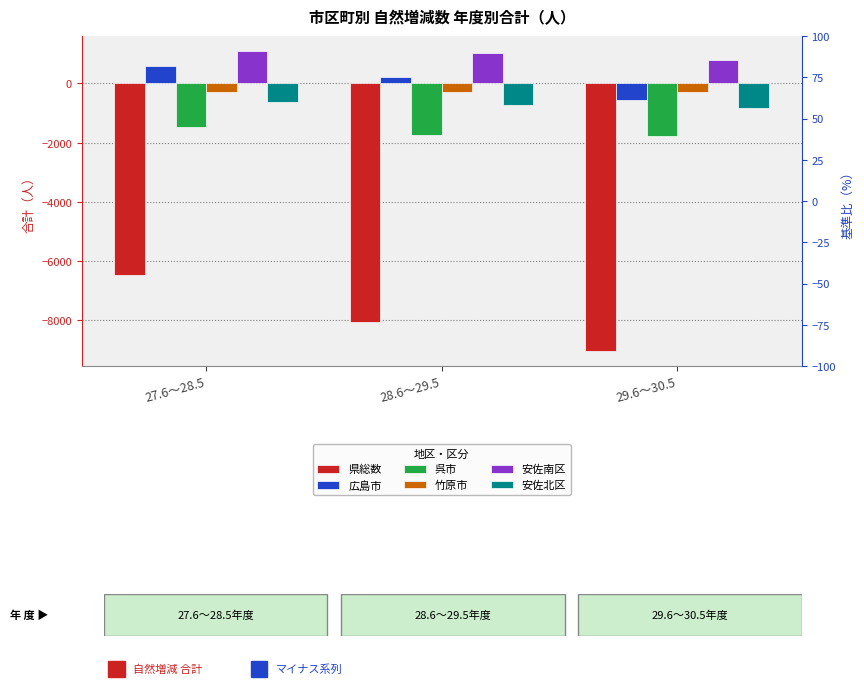

Which category has the highest value across all series?

27.6～28.5